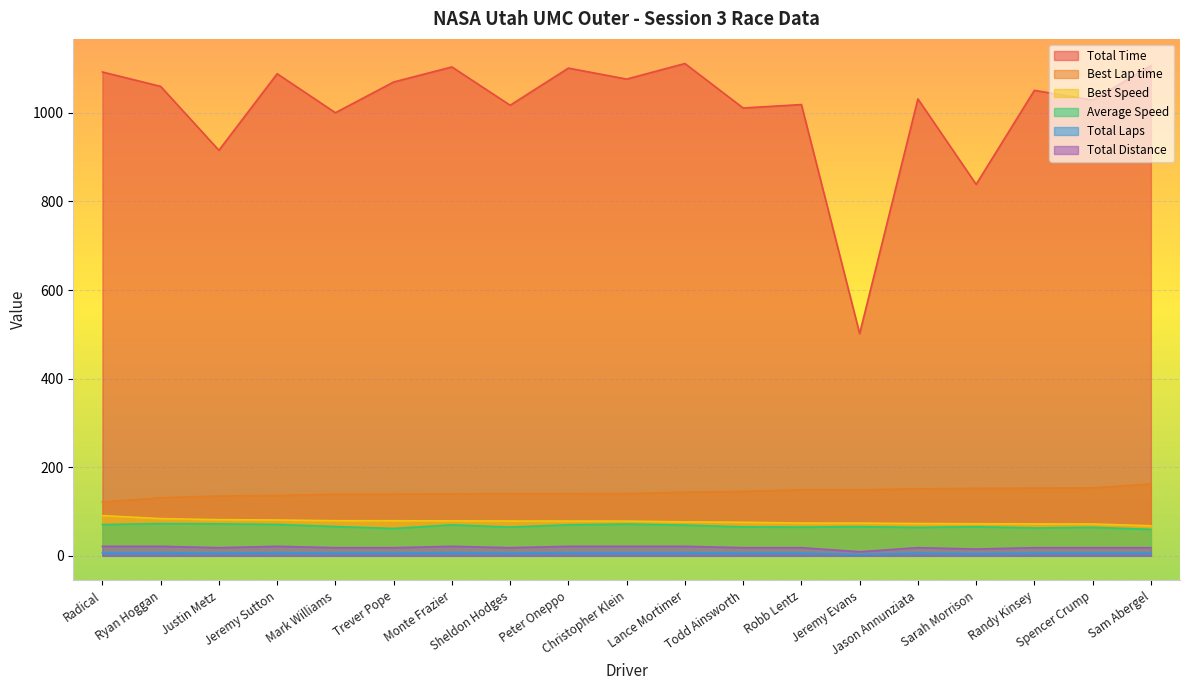

True or false: Best Lap time and Total Laps intersect in this chart.

False